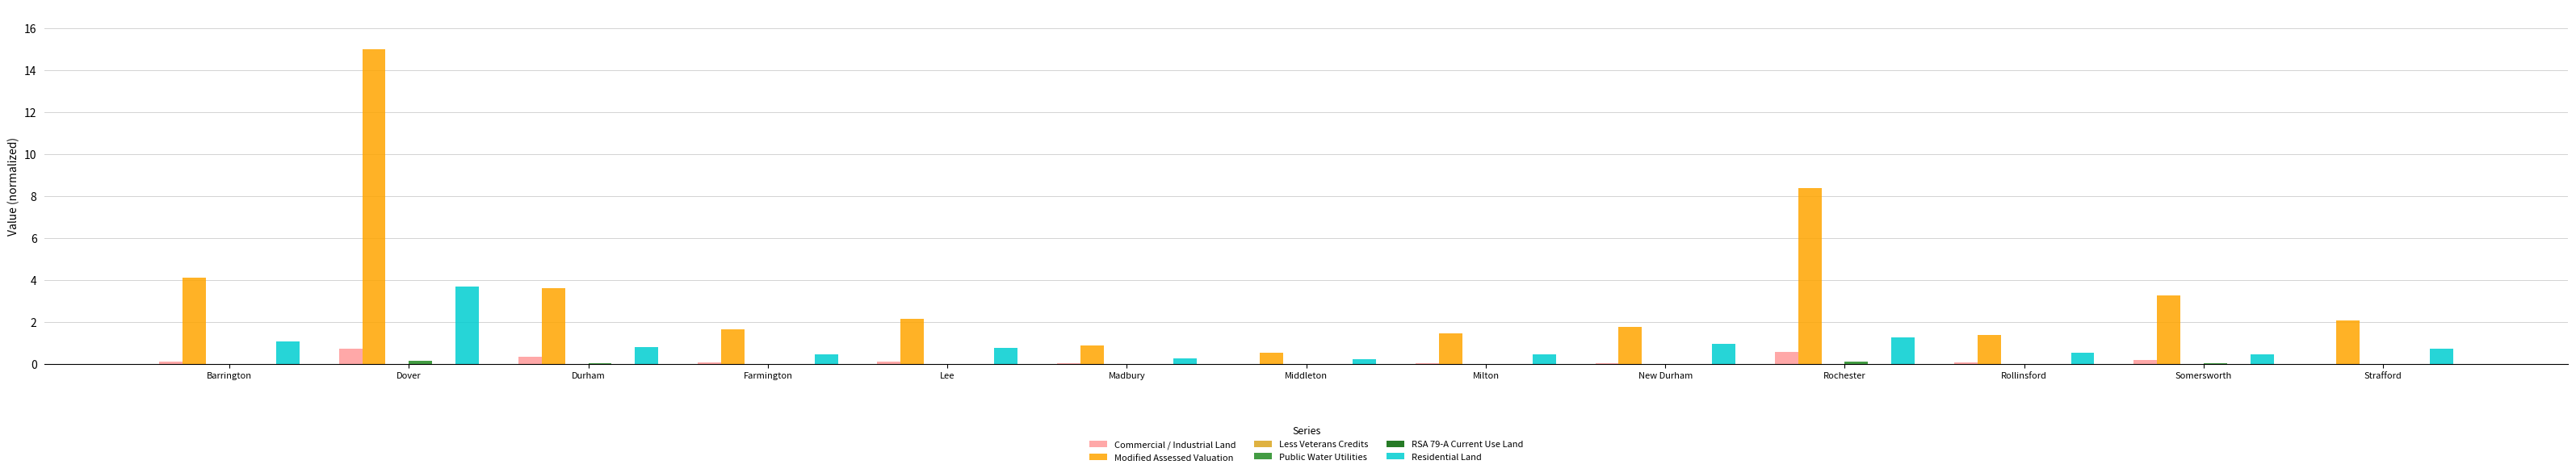

The value of Modified Assessed Valuation at Rochester is 8.4. True or false?

True